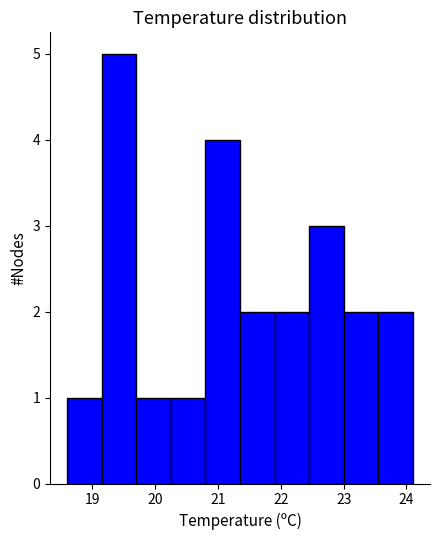

Which range on the x-axis has the tallest bar?

19.15 to 19.70